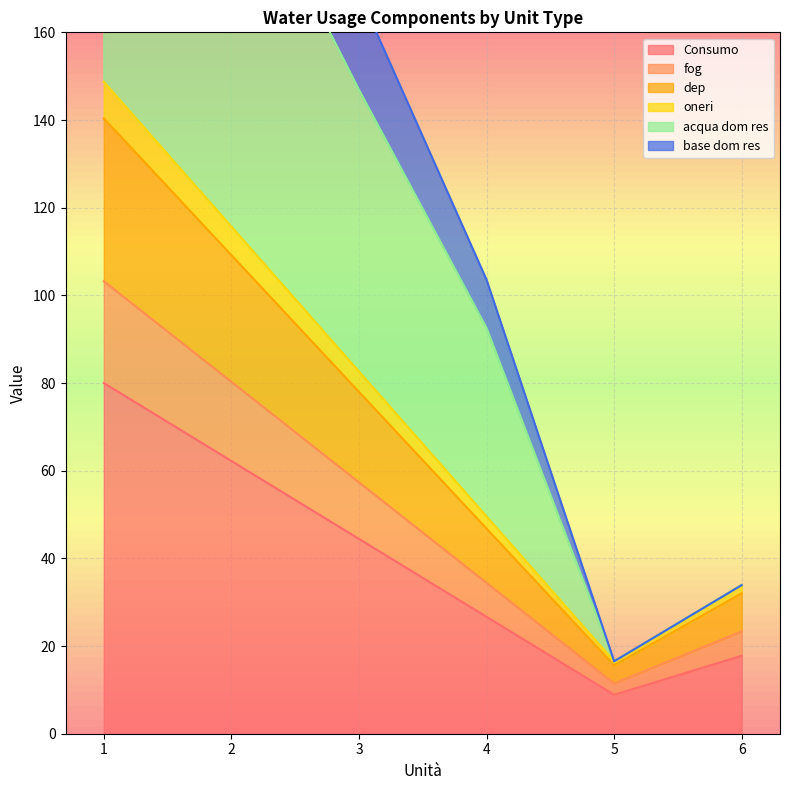

True or false: Consumo has a value of 12.4 at 4.

False